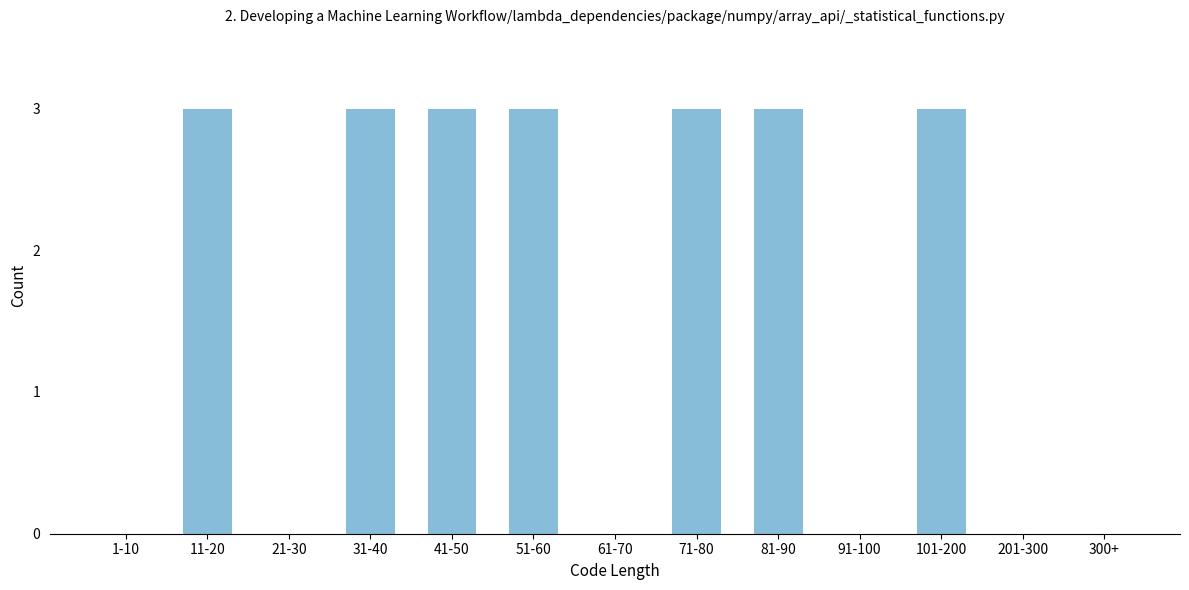

Reading left to right, transcribe all the data shown in this chart.

1-10=0	11-20=3	21-30=0	31-40=3	41-50=3	51-60=3	61-70=0	71-80=3	81-90=3	91-100=0	101-200=3	201-300=0	300+=0